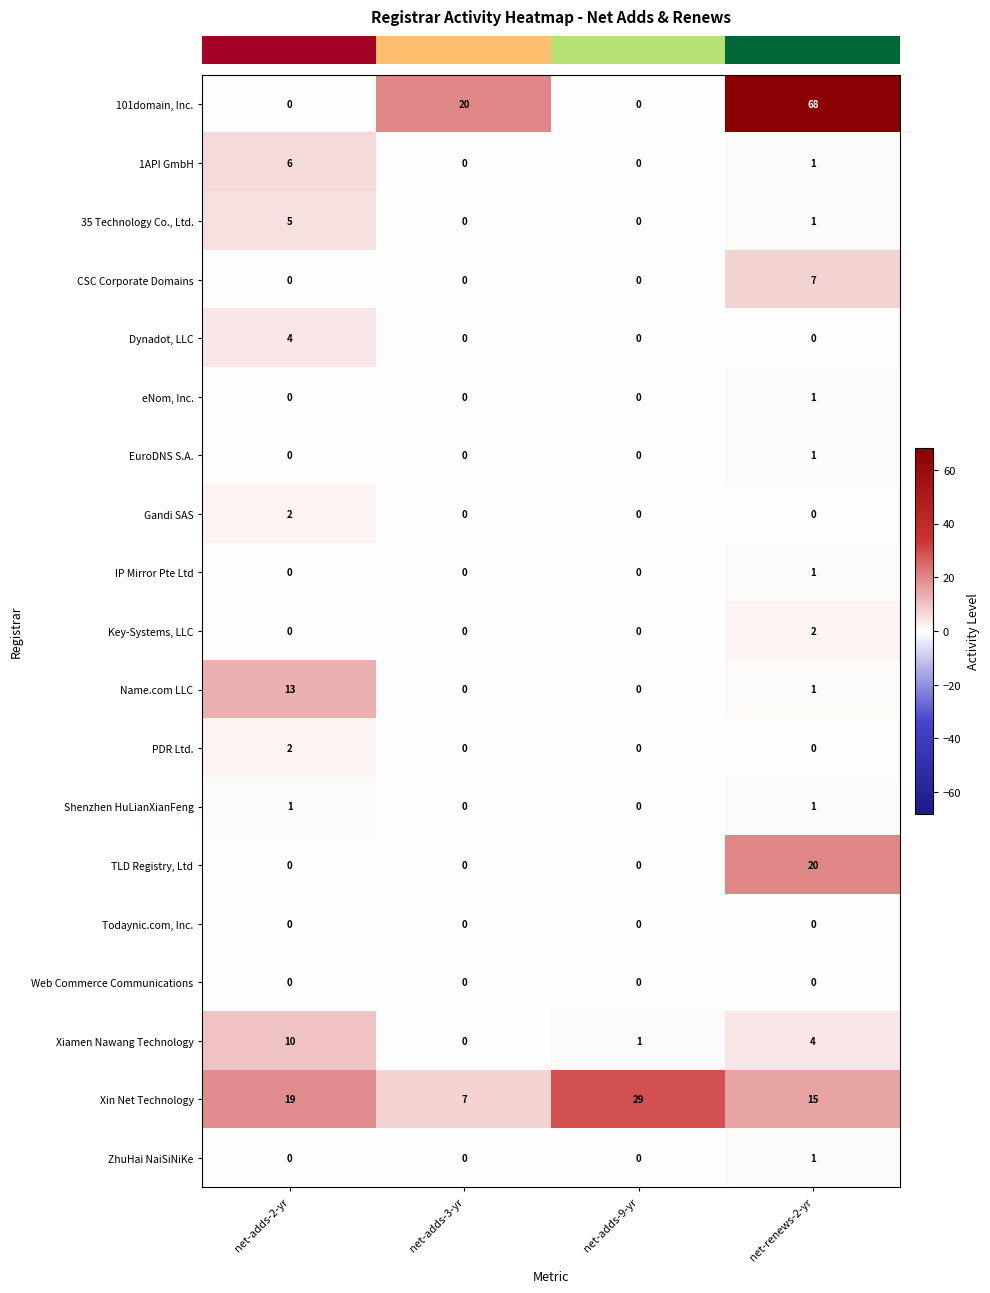

What is the maximum value for Dynadot, LLC?

4